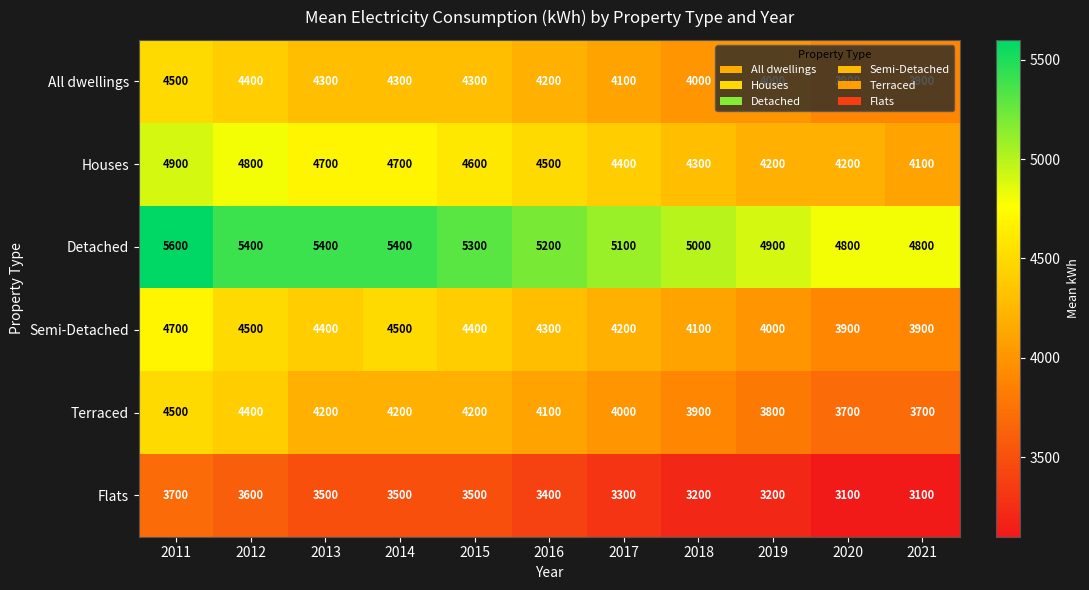

The Terraced series shows 3800 at 2019. True or false?

True